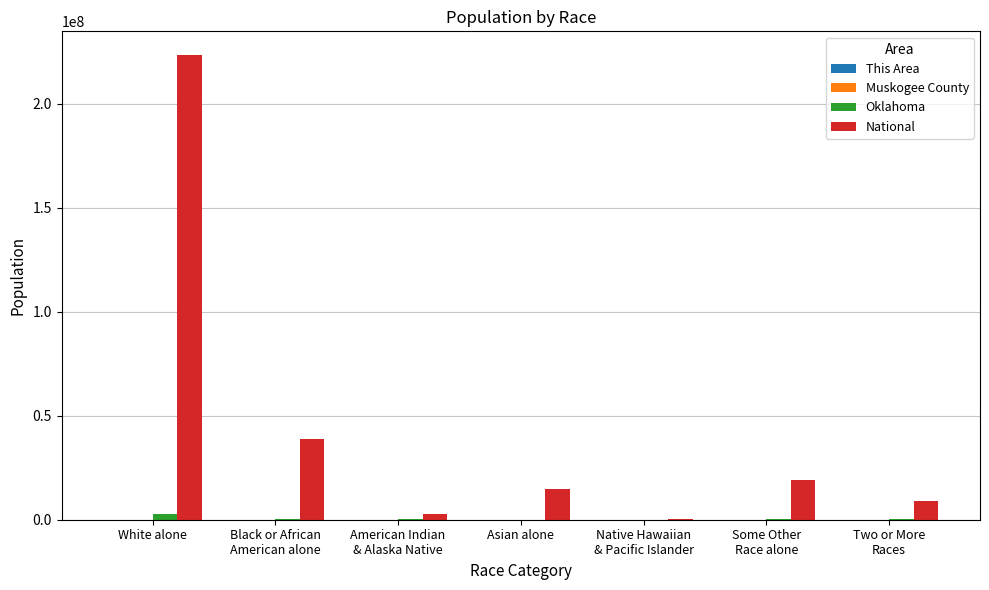

Which series has the largest total across all categories?

National